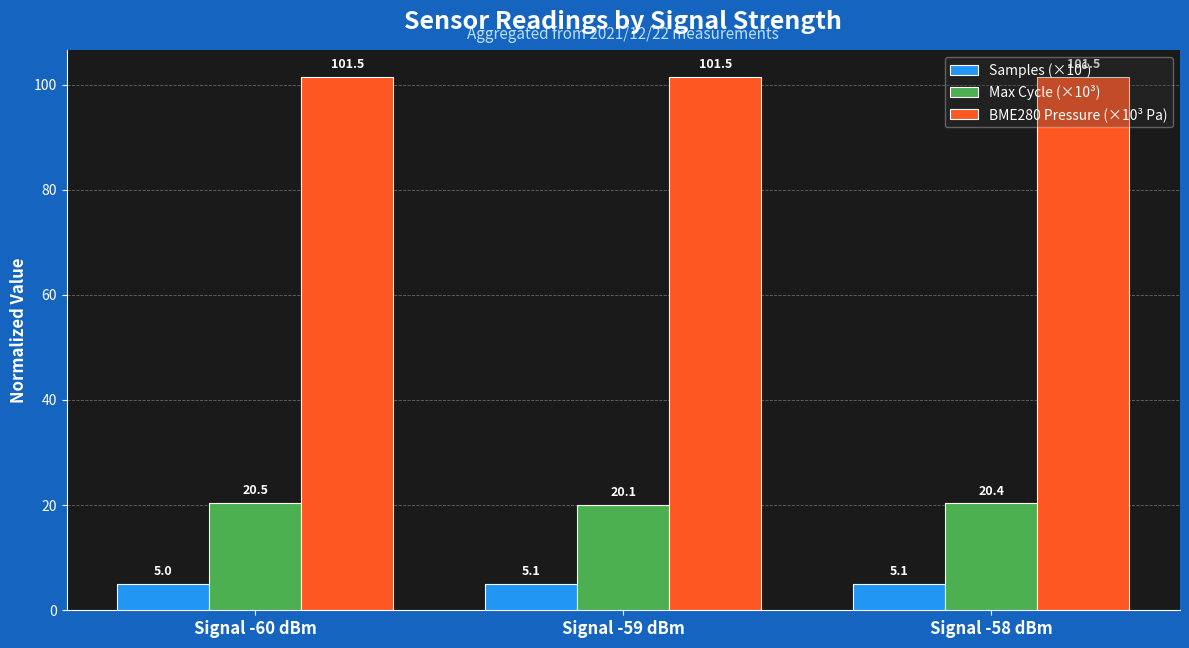

What is the smallest value displayed?

5.0